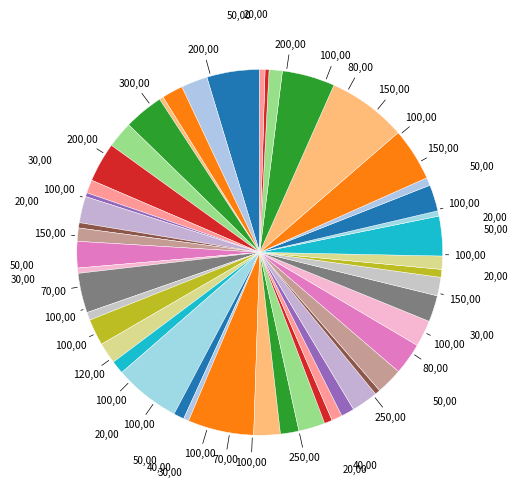

Which slice is the smallest?

11